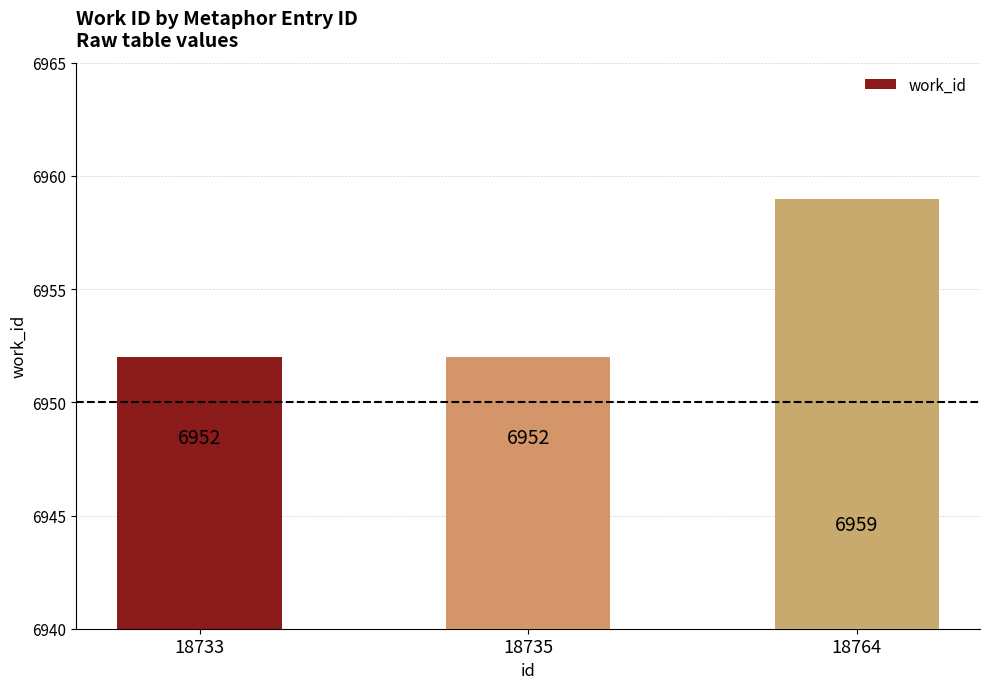

True or false: the data shows 6952 at 18733.

True